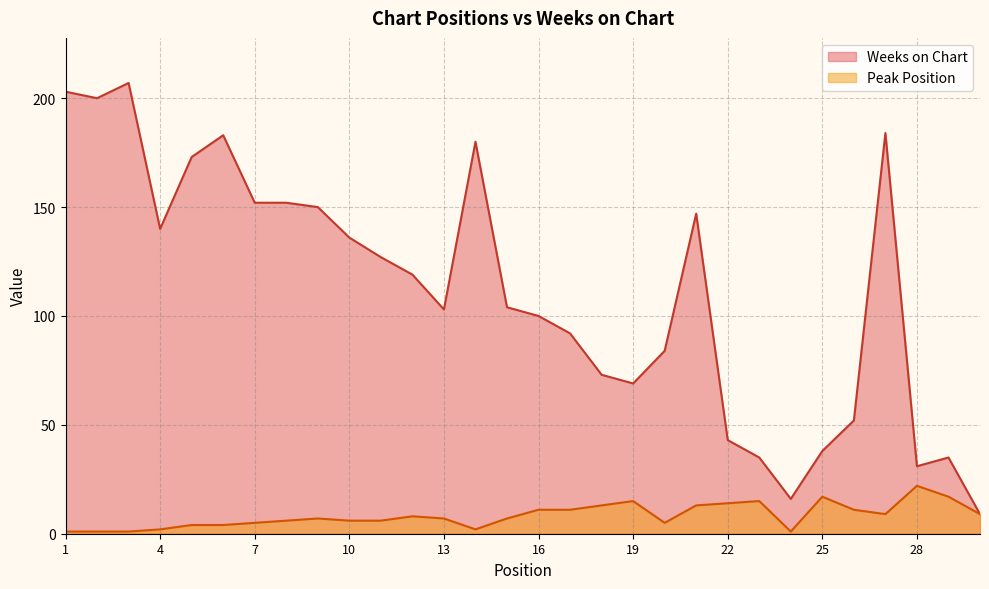

True or false: Weeks on Chart and Peak Position intersect in this chart.

False